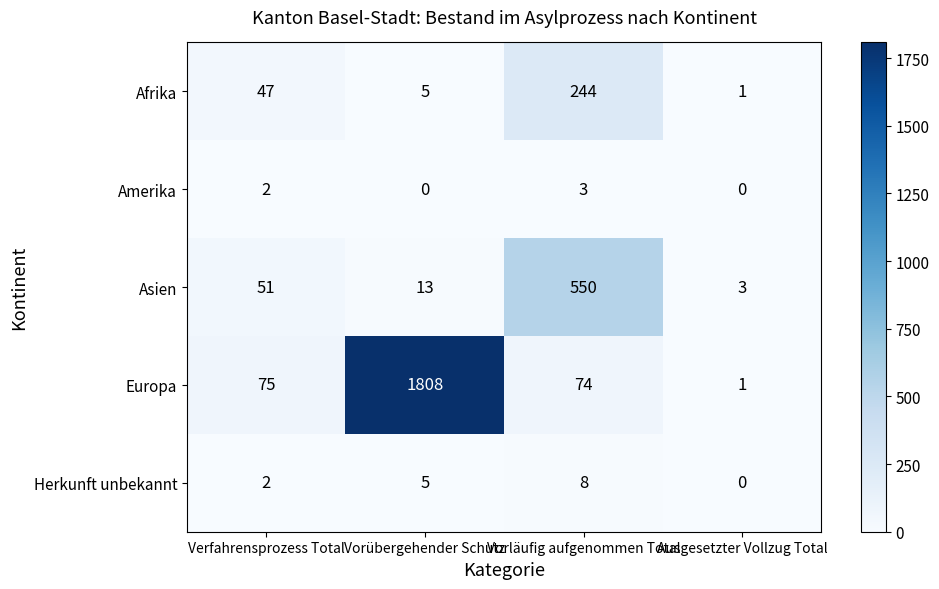

Count the number of data series in this chart.

5